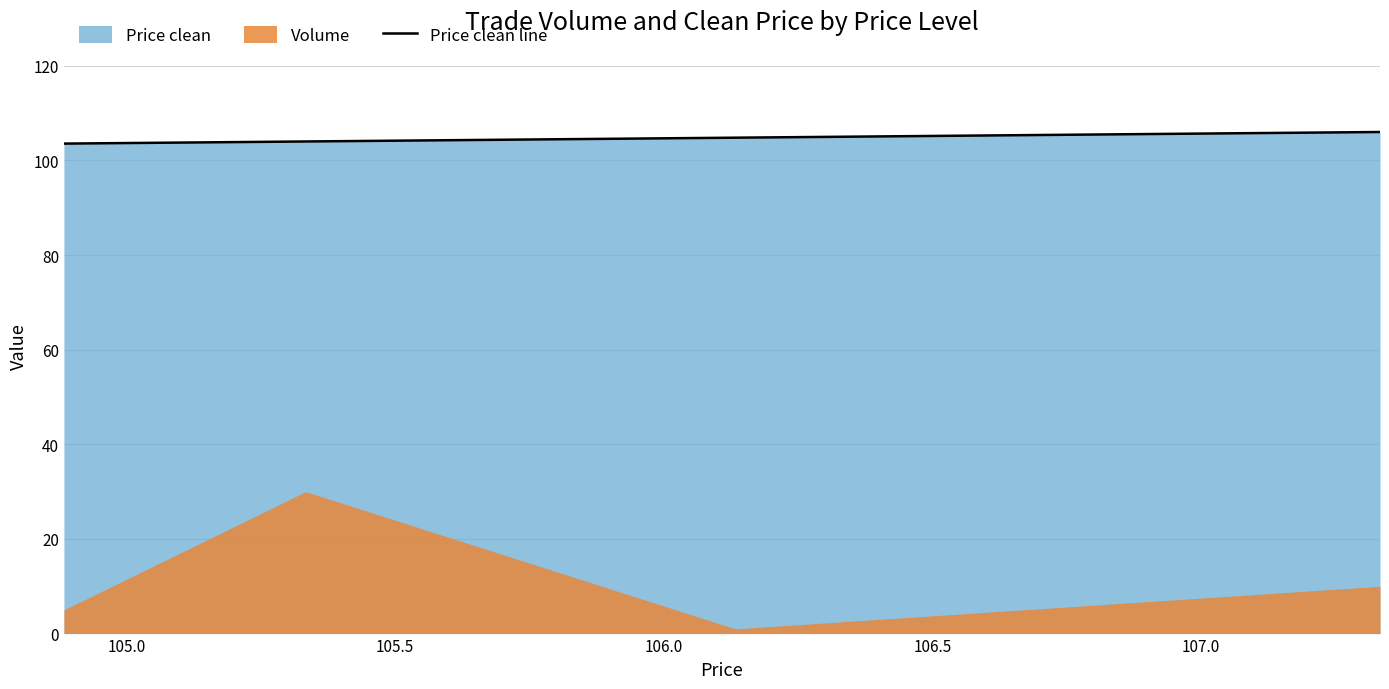

True or false: Price clean line has more than 2 points higher than both neighbors.

False